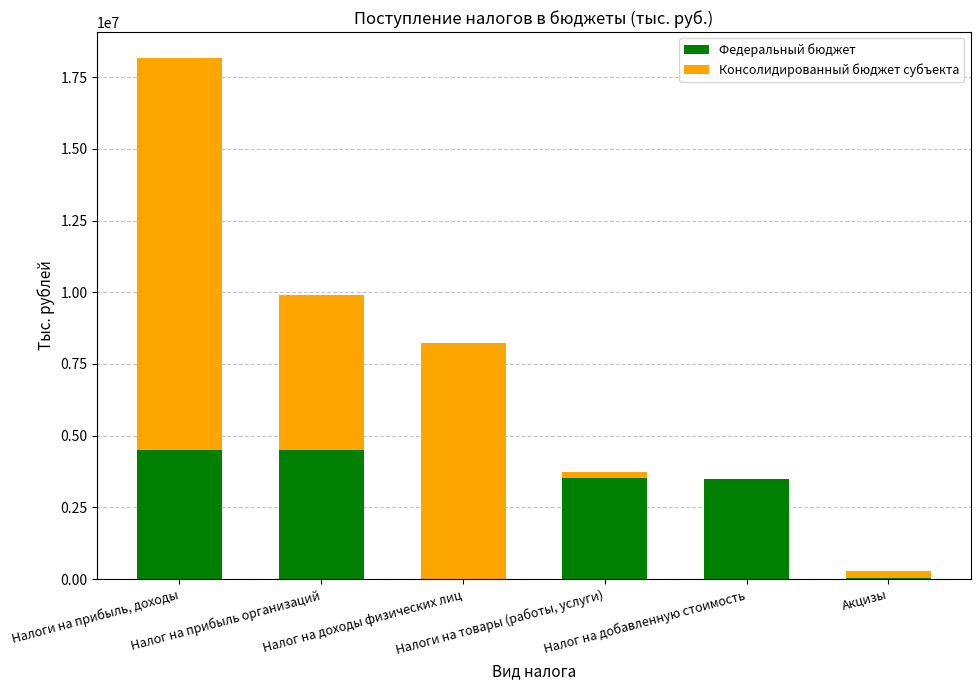

What is the highest value of the Федеральный бюджет series?

4488448